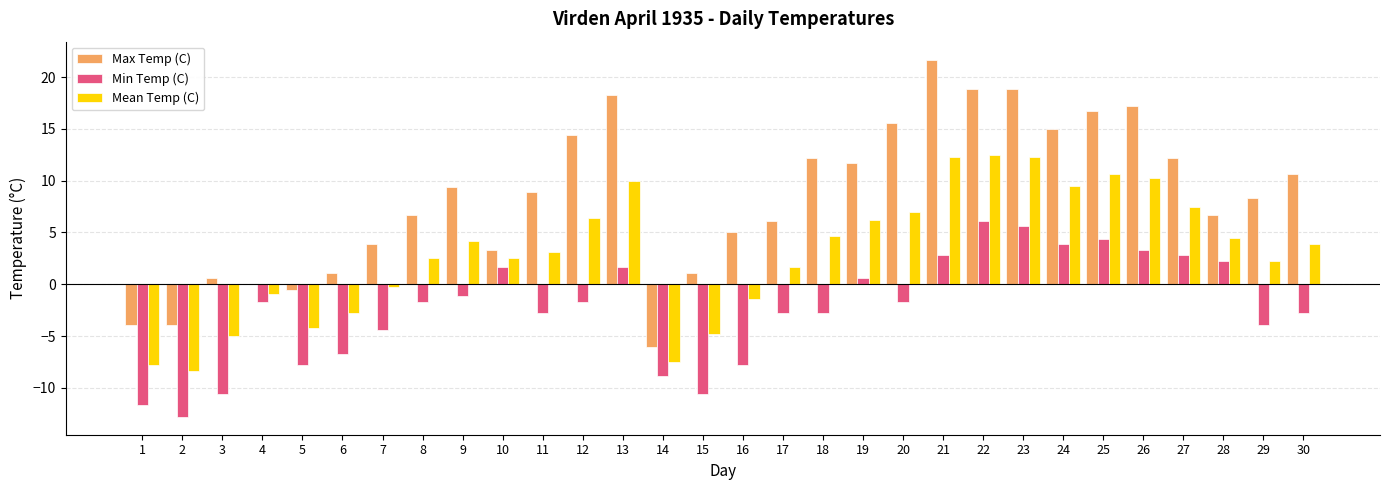

What is the sum of all Max Temp (C) values?

250.0